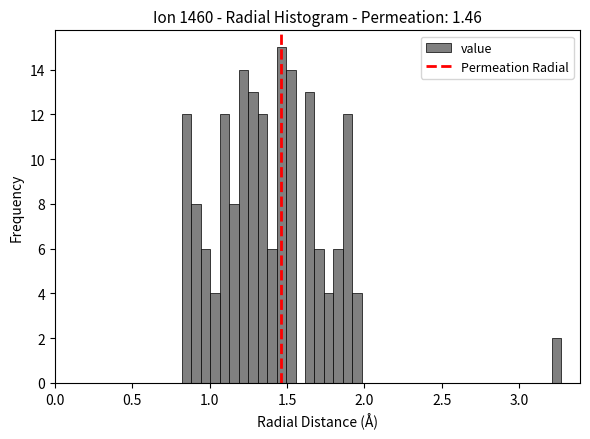

Read against the x-axis, roughly where is the centre of the tallest bar?

1.45